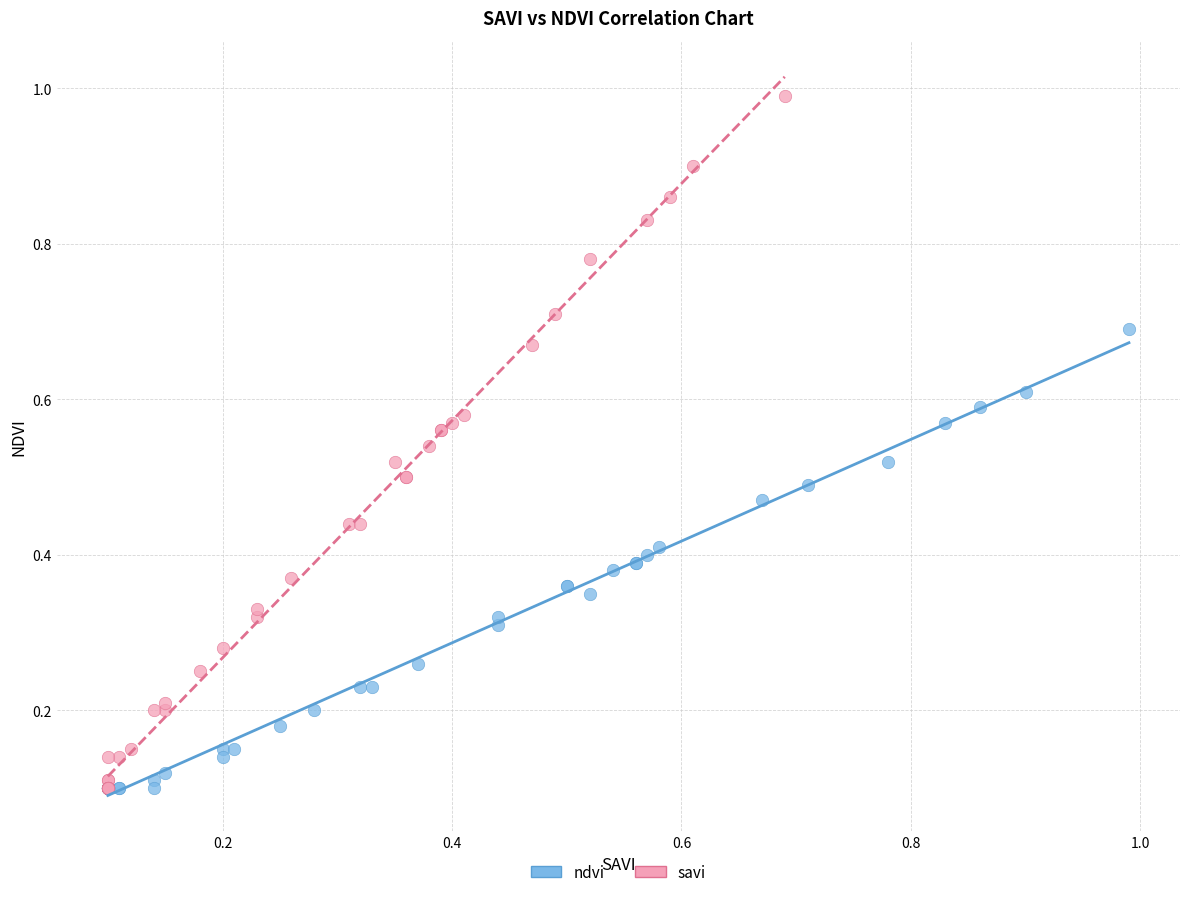

Which series reaches the maximum Y coordinate?

savi